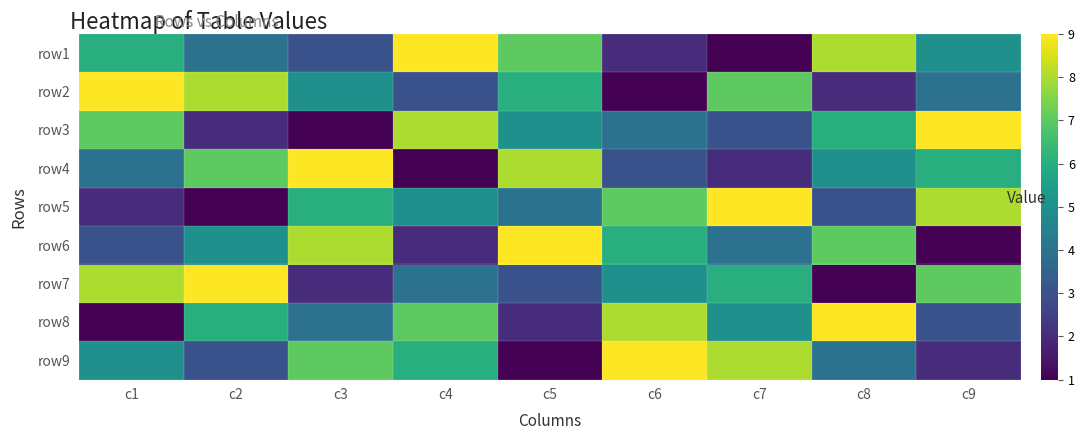

Reading left to right, extract all data points from this chart.

row1: c1=6	c2=4	c3=3	c4=9	c5=7	c6=2	c7=1	c8=8	c9=5
row2: c1=9	c2=8	c3=5	c4=3	c5=6	c6=1	c7=7	c8=2	c9=4
row3: c1=7	c2=2	c3=1	c4=8	c5=5	c6=4	c7=3	c8=6	c9=9
row4: c1=4	c2=7	c3=9	c4=1	c5=8	c6=3	c7=2	c8=5	c9=6
row5: c1=2	c2=1	c3=6	c4=5	c5=4	c6=7	c7=9	c8=3	c9=8
row6: c1=3	c2=5	c3=8	c4=2	c5=9	c6=6	c7=4	c8=7	c9=1
row7: c1=8	c2=9	c3=2	c4=4	c5=3	c6=5	c7=6	c8=1	c9=7
row8: c1=1	c2=6	c3=4	c4=7	c5=2	c6=8	c7=5	c8=9	c9=3
row9: c1=5	c2=3	c3=7	c4=6	c5=1	c6=9	c7=8	c8=4	c9=2